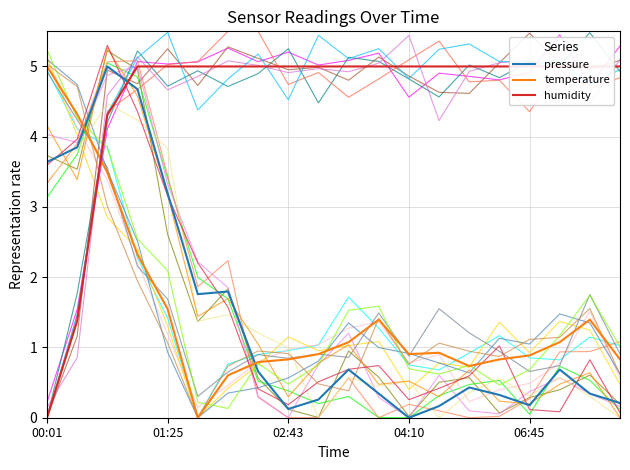

What is the maximum value shown in the chart?

5.0